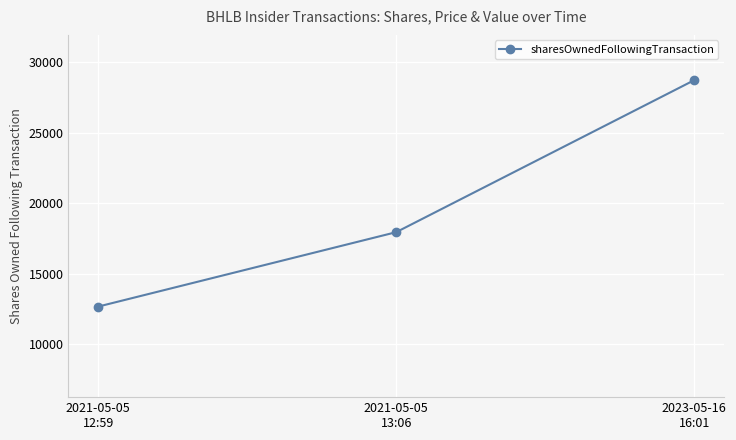

What is the difference between the maximum and minimum values?

16036